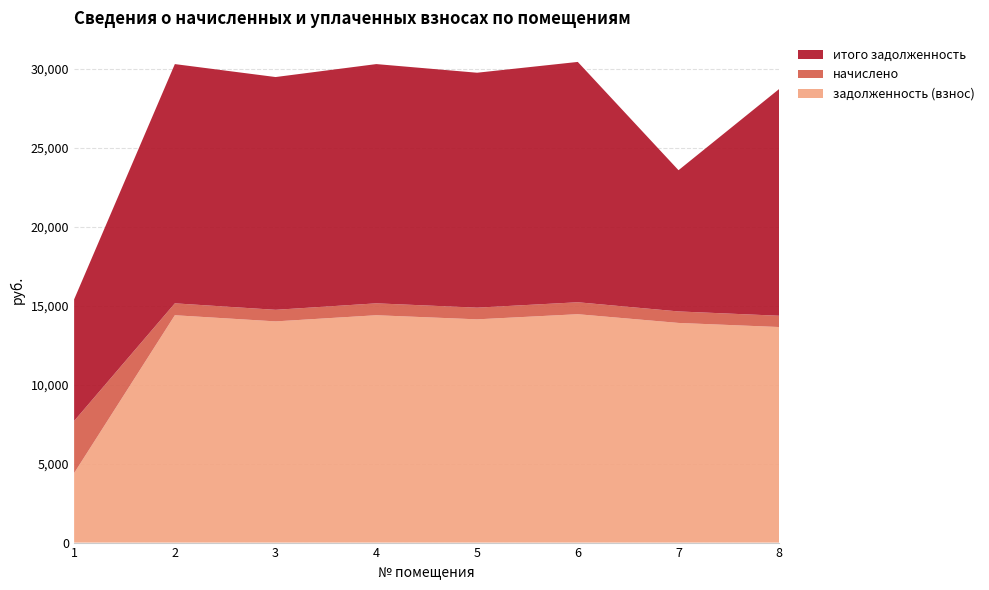

Reading right to left, list all the values displayed in this chart.

задолженность (взнос): 8=13643.3	7=13903.2	6=14455.4	5=14130.6	4=14390.4	3=14000.6	2=14390.4	1=4398.2
начислено: 8=714.4	7=728.0	6=757.0	5=740.0	4=753.5	3=733.1	2=753.5	1=3298.7
итого задолженность: 8=14357.7	7=8939.2	6=15212.4	5=14870.5	4=15143.9	3=14733.8	2=15143.9	1=7696.9